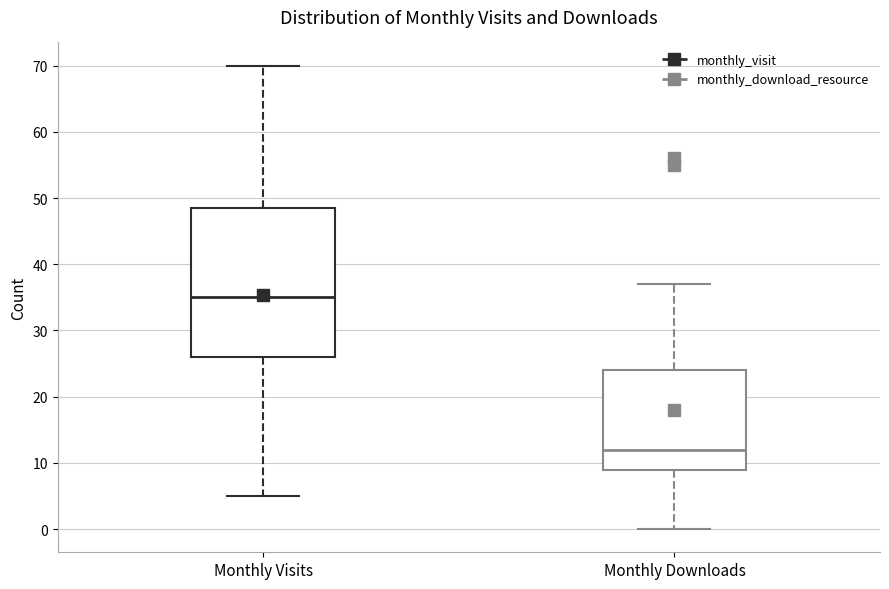

Reading left to right, read every box against the y-axis: the position of its median line, the range the box covers, and the ends of its whiskers. The values are not printed on the chart, so give them approximately, as read against the axis.

Monthly Visits: median 35, box 26 to 49, whiskers 5 to 70
Monthly Downloads: median 12, box 9 to 24, whiskers 0 to 37